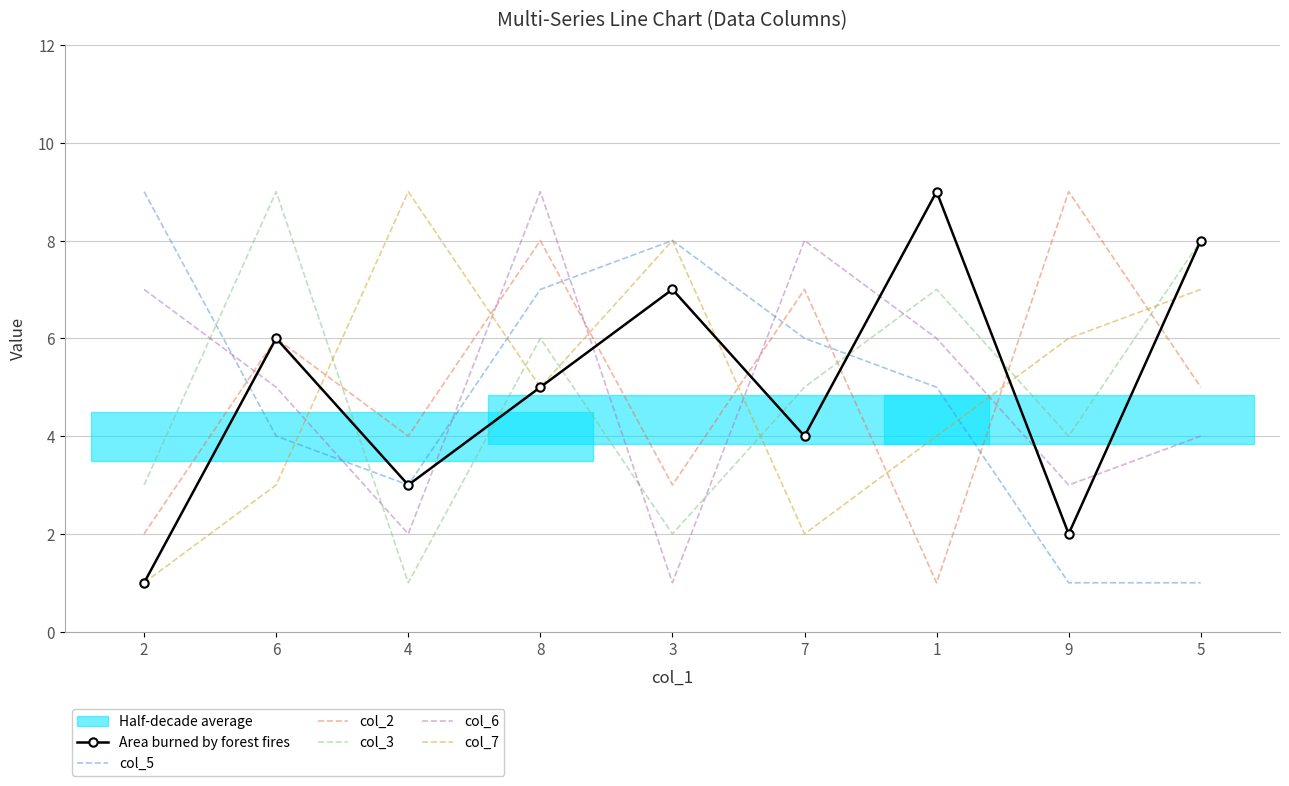

How many values in the col_2 series are below 5?

4